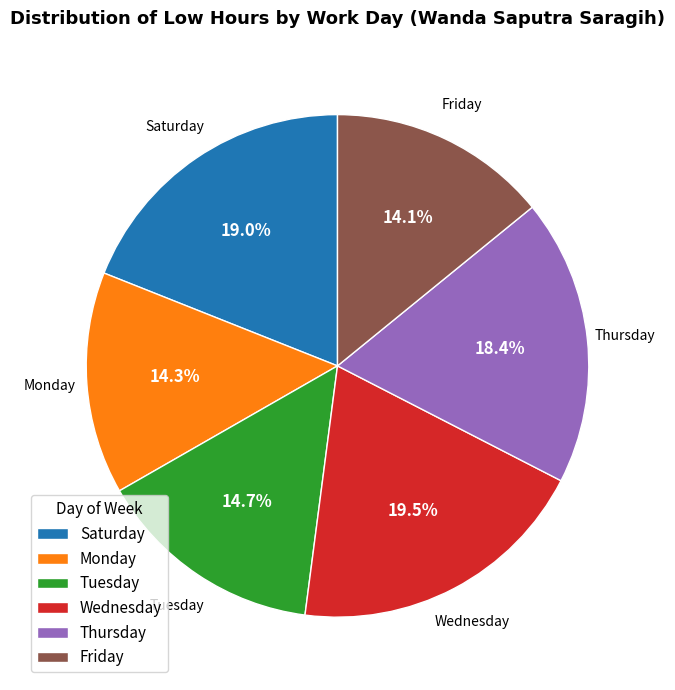

How many slices are in this pie chart?

6